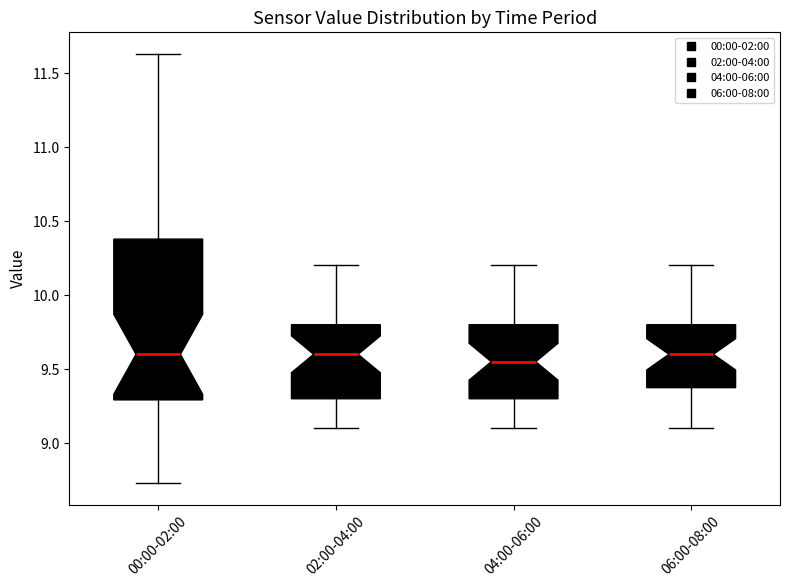

Where does the upper whisker of the box for 02:00-04:00 end on the y-axis? The values are not printed on the chart, so give them approximately, as read against the axis.

10.20